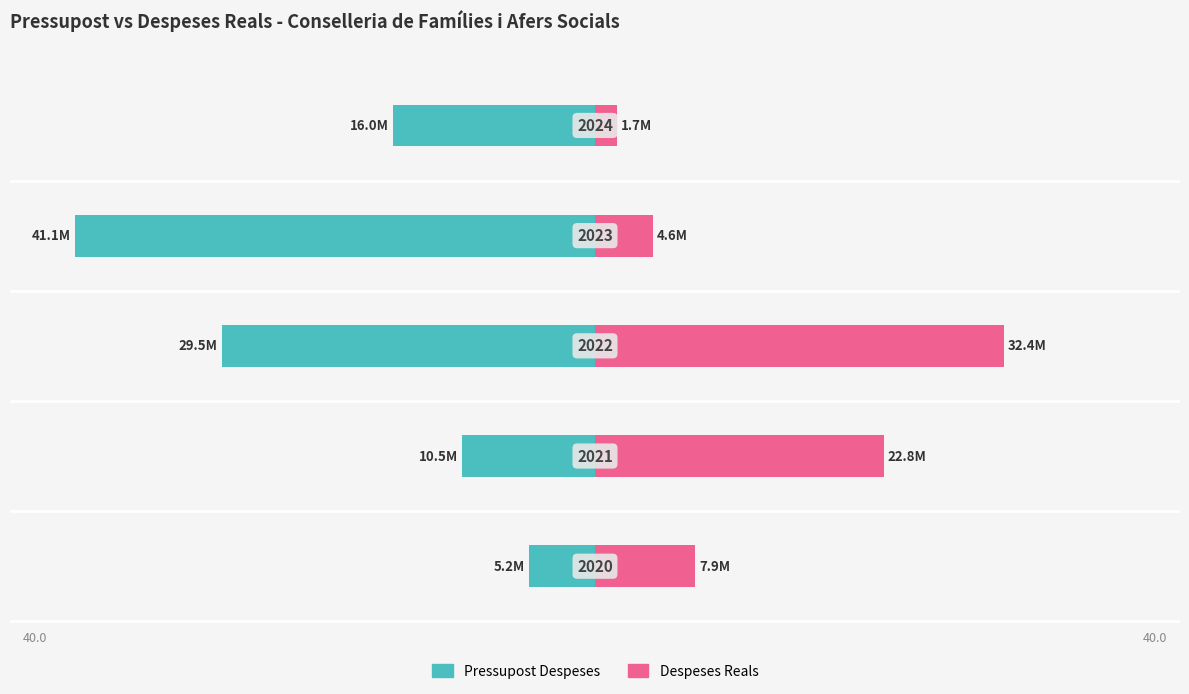

Does the chart contain stacked bars?

No